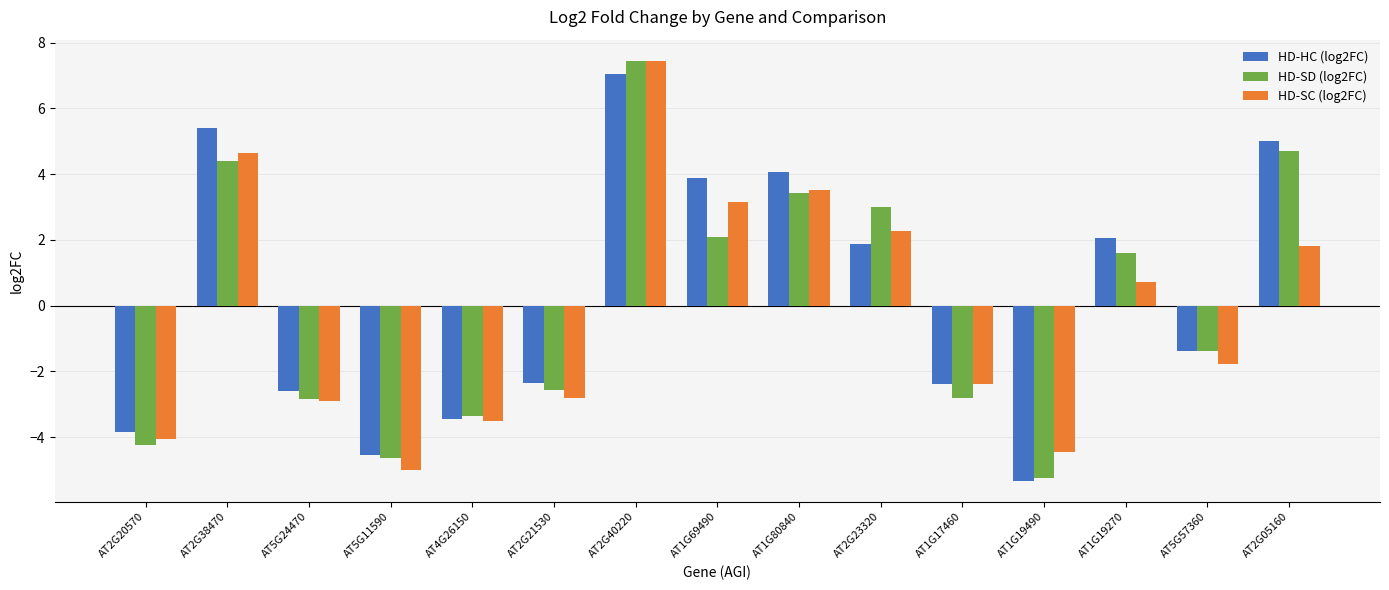

At AT2G38470, list the series in order from largest to smallest.

HD-HC (log2FC), HD-SC (log2FC), HD-SD (log2FC)